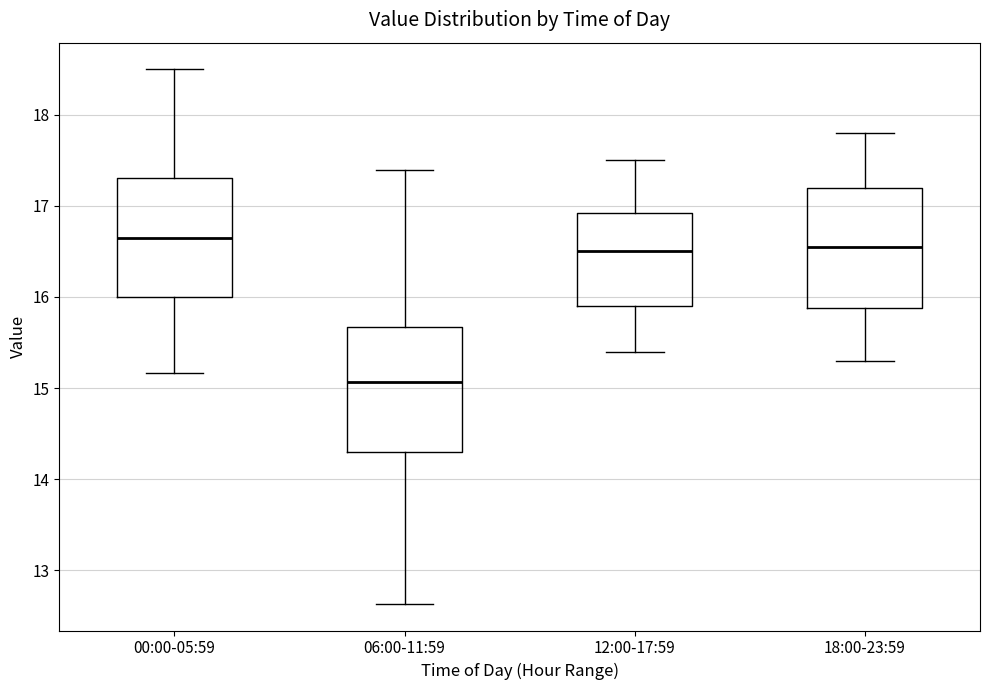

Which box has the lowest median line?

06:00-11:59